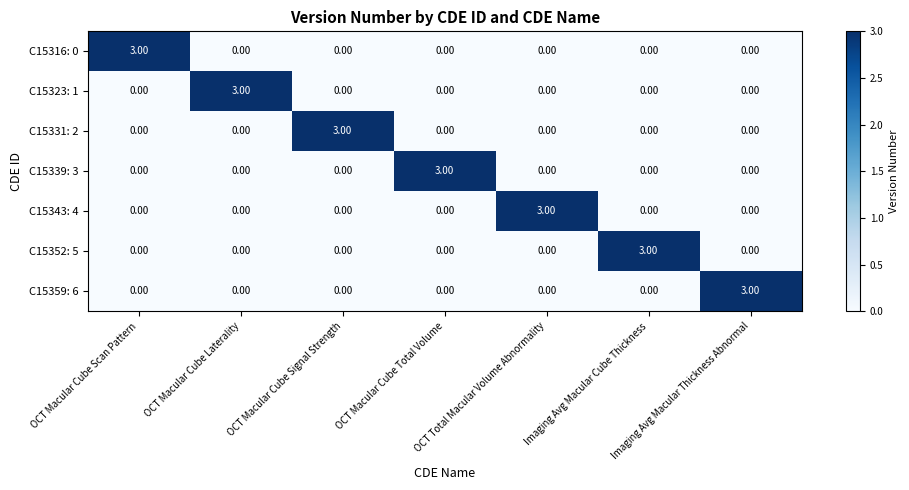

What is the spread (max minus min) of values at OCT Macular Cube Scan Pattern?

3